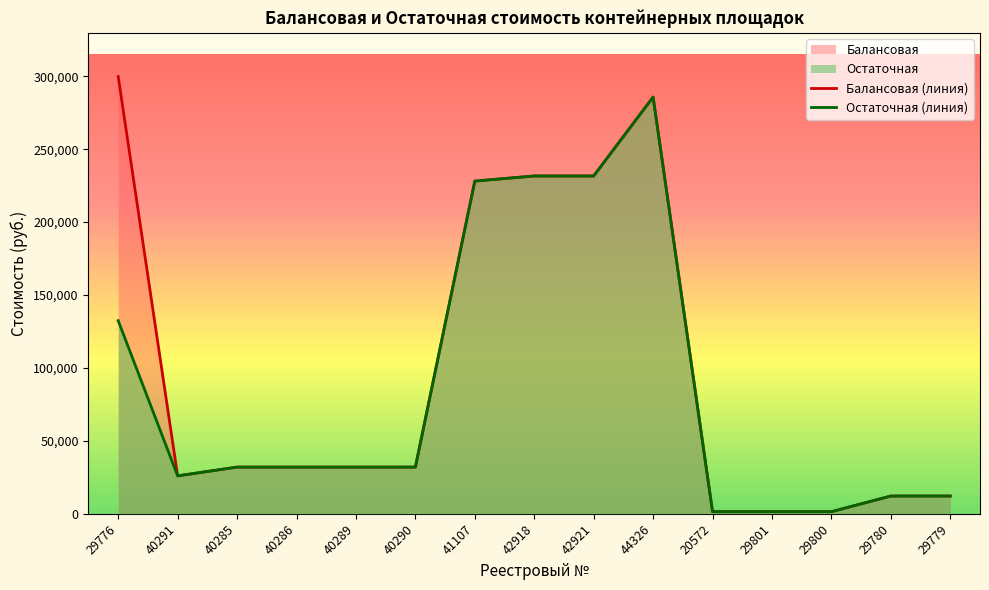

What position from the left is 40290?

6